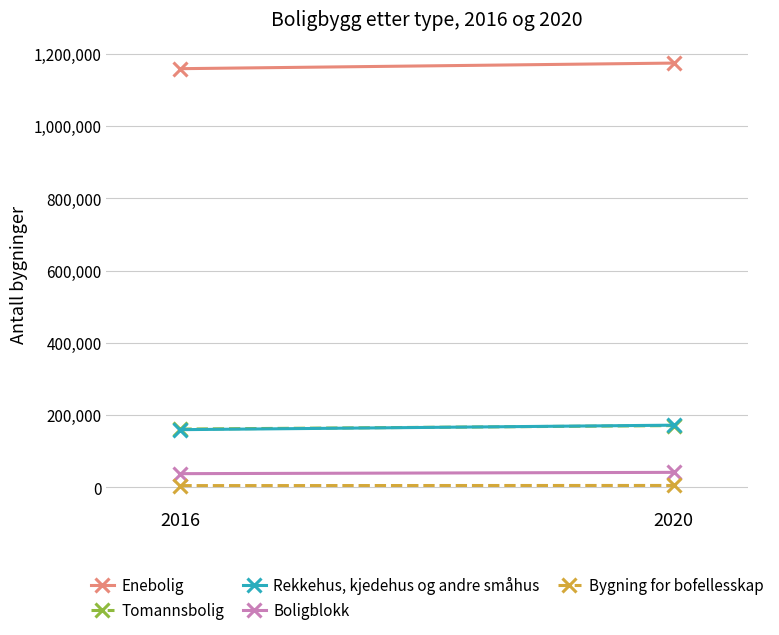

True or false: Boligblokk has a value of 17214 at 2016.

False